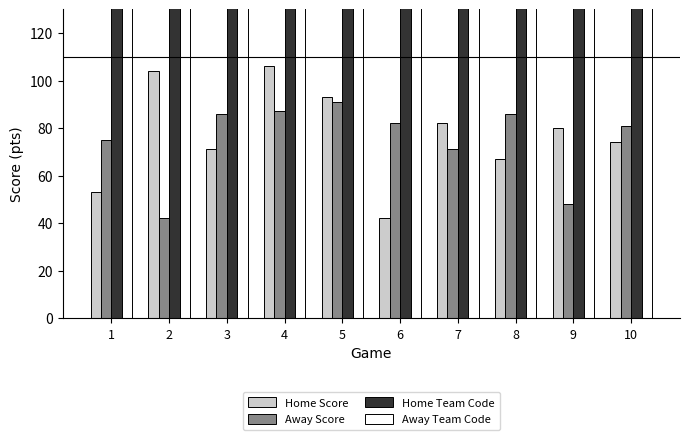

True or false: Home Score has a value of 80 at 9.

True